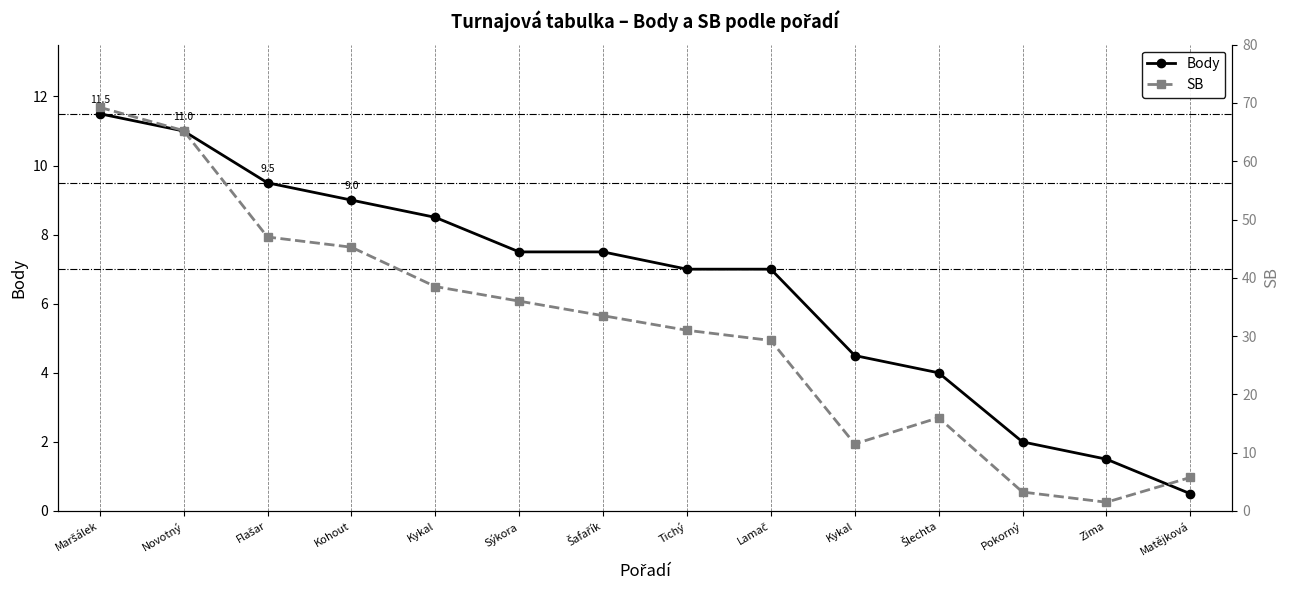

Which series has the largest range (max minus min)?

SB